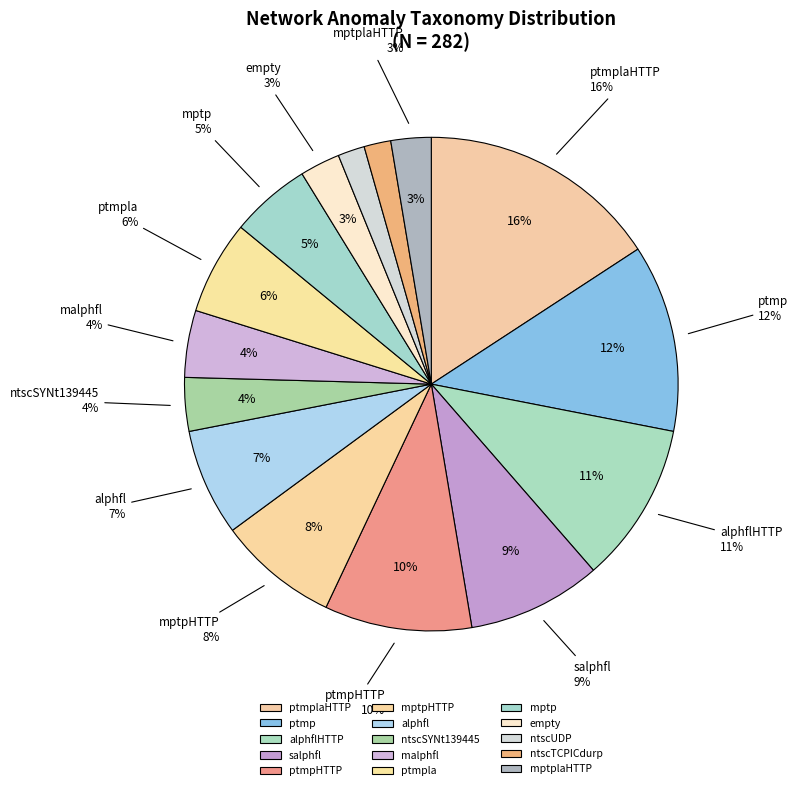

Combined, do ntscSYNt139445 and malphfl account for over 50%?

No